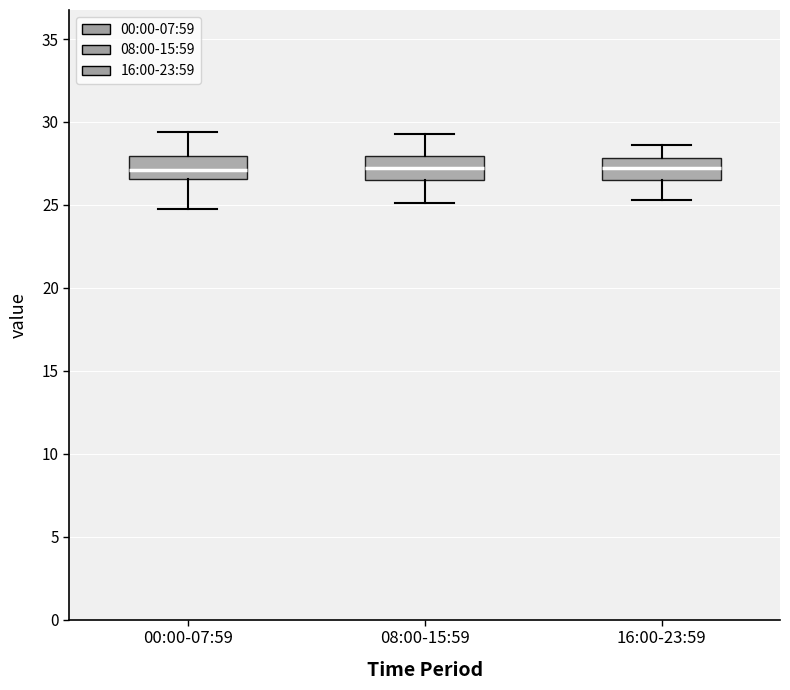

Where does the median line of the box for 00:00-07:59 sit on the y-axis? The values are not printed on the chart, so give them approximately, as read against the axis.

27.0